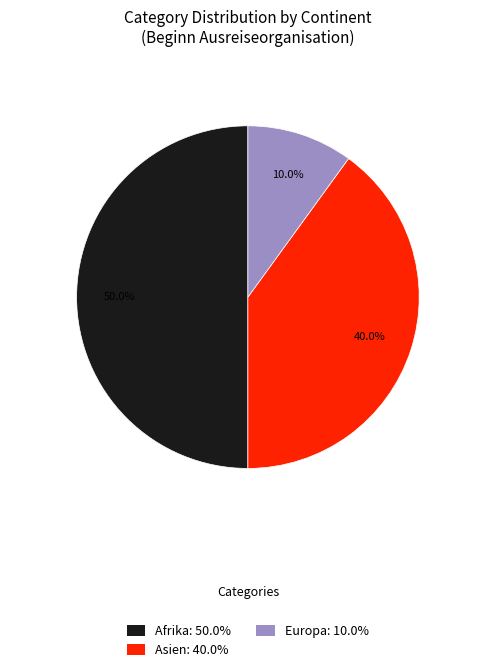

Approximately how many times larger is the value at Asien: 40.0% compared to Europa: 10.0%?

4.0